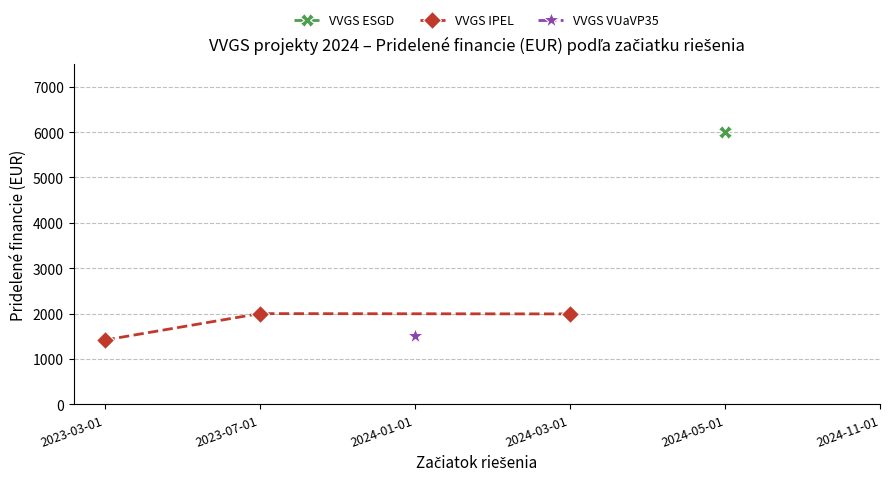

What is the ratio of the value at 2023-03-01 to the value at 2023-07-01?

0.7